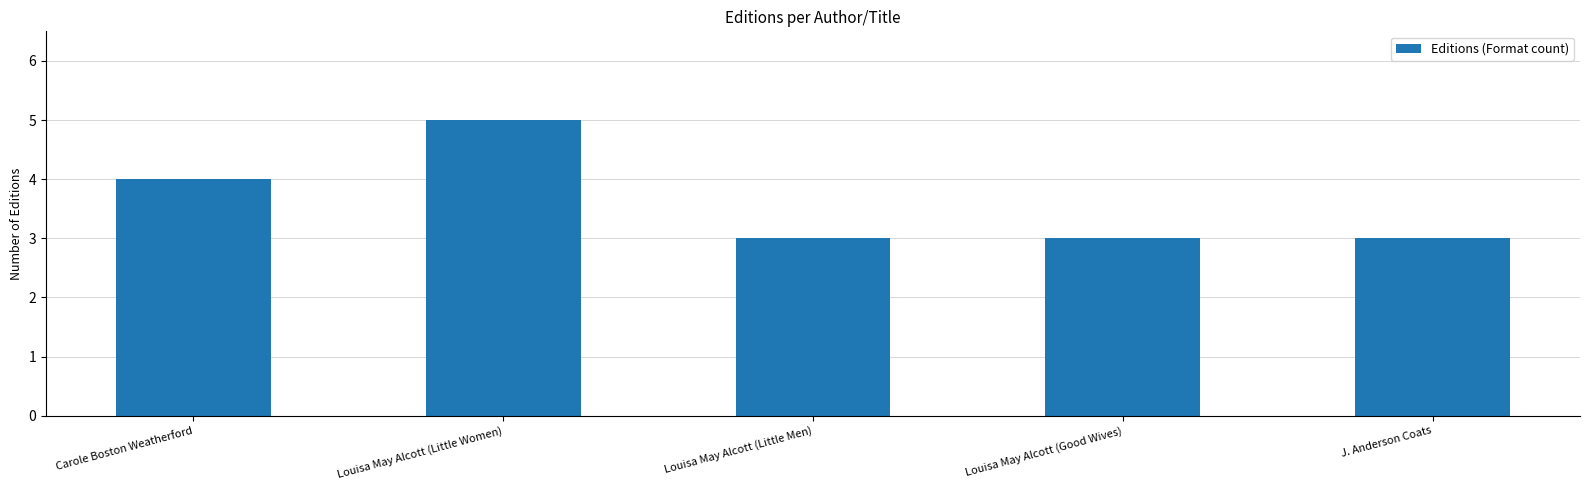

Between Louisa May Alcott (Good Wives) and Louisa May Alcott (Little Women), which is larger?

Louisa May Alcott (Little Women)